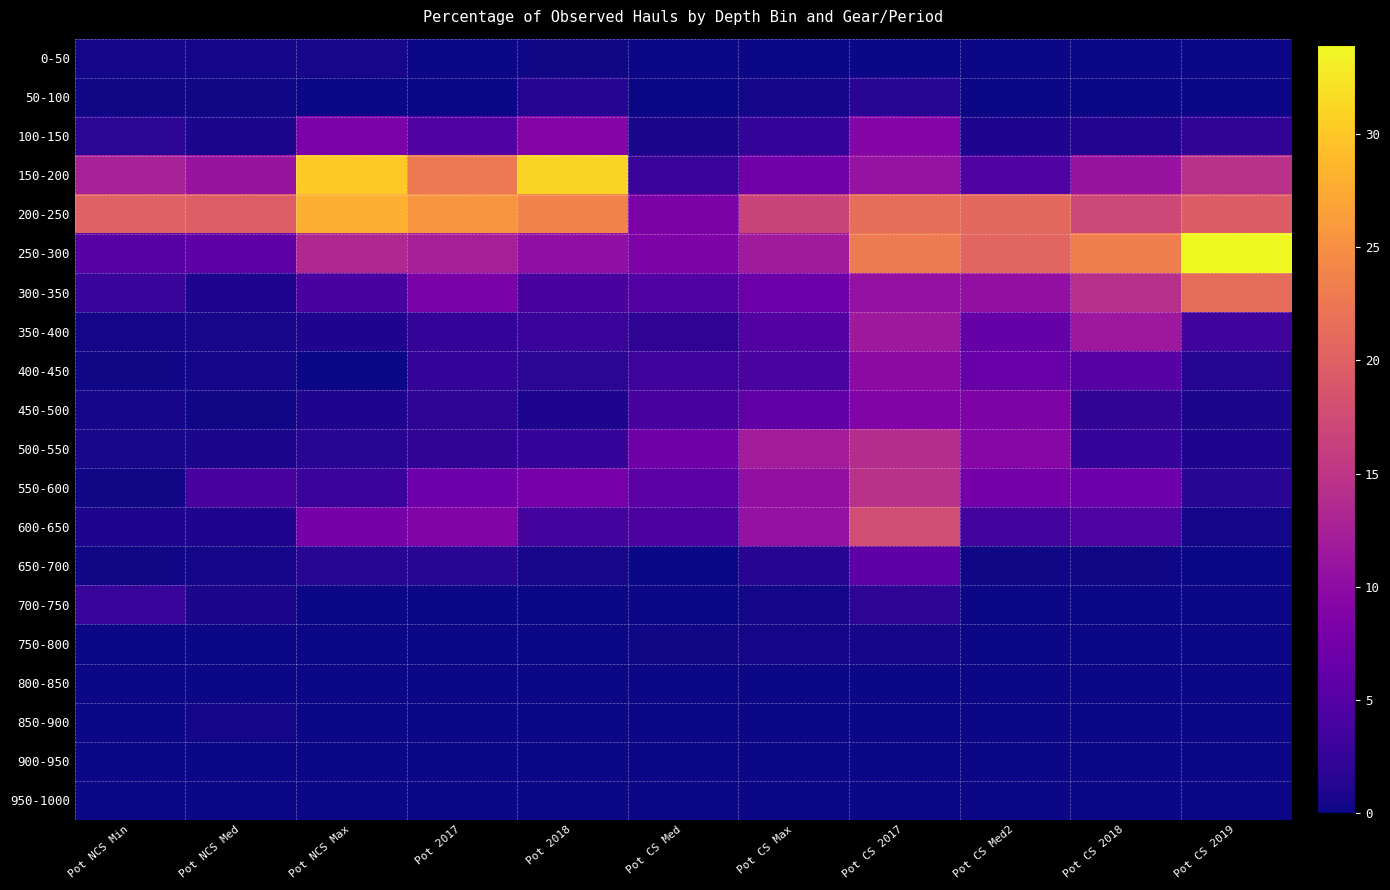

Reading left to right, transcribe all the data shown in this chart.

0-50: Pot NCS Min=0.4	Pot NCS Med=0.4	Pot NCS Max=0.6	Pot 2017=0.0	Pot 2018=0.2	Pot CS Med=0.0	Pot CS Max=0.0	Pot CS 2017=0.0	Pot CS Med2=0.1	Pot CS 2018=0.0	Pot CS 2019=0.0
50-100: Pot NCS Min=0.2	Pot NCS Med=0.1	Pot NCS Max=0.0	Pot 2017=0.0	Pot 2018=1.4	Pot CS Med=0.1	Pot CS Max=0.4	Pot CS 2017=1.6	Pot CS Med2=0.0	Pot CS 2018=0.1	Pot CS 2019=0.1
100-150: Pot NCS Min=1.7	Pot NCS Med=0.7	Pot NCS Max=8.3	Pot 2017=4.9	Pot 2018=9.1	Pot CS Med=0.7	Pot CS Max=2.5	Pot CS 2017=9.3	Pot CS Med2=0.9	Pot CS 2018=1.1	Pot CS 2019=2.2
150-200: Pot NCS Min=12.5	Pot NCS Med=10.9	Pot NCS Max=30.1	Pot 2017=22.7	Pot 2018=31.0	Pot CS Med=2.8	Pot CS Max=7.3	Pot CS 2017=10.8	Pot CS Med2=4.7	Pot CS 2018=10.9	Pot CS 2019=14.5
200-250: Pot NCS Min=20.1	Pot NCS Med=19.8	Pot NCS Max=27.9	Pot 2017=25.5	Pot 2018=23.7	Pot CS Med=8.5	Pot CS Max=16.7	Pot CS 2017=21.4	Pot CS Med2=20.9	Pot CS 2018=17.2	Pot CS 2019=19.5
250-300: Pot NCS Min=5.2	Pot NCS Med=5.8	Pot NCS Max=13.5	Pot 2017=12.4	Pot 2018=10.3	Pot CS Med=8.6	Pot CS Max=11.9	Pot CS 2017=22.9	Pot CS Med2=20.5	Pot CS 2018=23.3	Pot CS 2019=33.9
300-350: Pot NCS Min=2.7	Pot NCS Med=0.9	Pot NCS Max=3.8	Pot 2017=8.2	Pot 2018=4.0	Pot CS Med=4.8	Pot CS Max=7.0	Pot CS 2017=10.5	Pot CS Med2=10.3	Pot CS 2018=14.2	Pot CS 2019=21.3
350-400: Pot NCS Min=0.3	Pot NCS Med=0.6	Pot NCS Max=1.0	Pot 2017=2.3	Pot 2018=2.8	Pot CS Med=2.1	Pot CS Max=5.0	Pot CS 2017=11.6	Pot CS Med2=6.4	Pot CS 2018=11.5	Pot CS 2019=3.4
400-450: Pot NCS Min=0.3	Pot NCS Med=0.4	Pot NCS Max=0.0	Pot 2017=2.5	Pot 2018=1.8	Pot CS Med=3.3	Pot CS Max=4.2	Pot CS 2017=9.9	Pot CS Med2=6.7	Pot CS 2018=5.2	Pot CS 2019=1.3
450-500: Pot NCS Min=0.4	Pot NCS Med=0.1	Pot NCS Max=1.0	Pot 2017=2.0	Pot 2018=0.8	Pot CS Med=4.0	Pot CS Max=6.0	Pot CS 2017=8.9	Pot CS Med2=8.6	Pot CS 2018=2.1	Pot CS 2019=0.8
500-550: Pot NCS Min=0.6	Pot NCS Med=0.7	Pot NCS Max=1.6	Pot 2017=2.1	Pot 2018=2.6	Pot CS Med=7.2	Pot CS Max=12.1	Pot CS 2017=13.9	Pot CS Med2=9.4	Pot CS 2018=2.6	Pot CS 2019=0.9
550-600: Pot NCS Min=0.2	Pot NCS Med=4.0	Pot NCS Max=2.9	Pot 2017=7.0	Pot 2018=7.8	Pot CS Med=5.5	Pot CS Max=10.4	Pot CS 2017=14.5	Pot CS Med2=7.6	Pot CS 2018=7.1	Pot CS 2019=1.7
600-650: Pot NCS Min=1.0	Pot NCS Med=1.1	Pot NCS Max=7.7	Pot 2017=8.8	Pot 2018=3.8	Pot CS Med=4.4	Pot CS Max=10.7	Pot CS 2017=17.7	Pot CS Med2=3.7	Pot CS 2018=4.5	Pot CS 2019=0.4
650-700: Pot NCS Min=0.2	Pot NCS Med=0.3	Pot NCS Max=1.6	Pot 2017=1.6	Pot 2018=0.6	Pot CS Med=0.1	Pot CS Max=1.5	Pot CS 2017=5.9	Pot CS Med2=0.2	Pot CS 2018=0.2	Pot CS 2019=0.0
700-750: Pot NCS Min=2.7	Pot NCS Med=0.7	Pot NCS Max=0.0	Pot 2017=0.0	Pot 2018=0.0	Pot CS Med=0.1	Pot CS Max=0.3	Pot CS 2017=1.9	Pot CS Med2=0.1	Pot CS 2018=0.0	Pot CS 2019=0.0
750-800: Pot NCS Min=0.0	Pot NCS Med=0.0	Pot NCS Max=0.0	Pot 2017=0.0	Pot 2018=0.0	Pot CS Med=0.2	Pot CS Max=0.3	Pot CS 2017=0.4	Pot CS Med2=0.0	Pot CS 2018=0.0	Pot CS 2019=0.0
800-850: Pot NCS Min=0.0	Pot NCS Med=0.0	Pot NCS Max=0.0	Pot 2017=0.0	Pot 2018=0.0	Pot CS Med=0.1	Pot CS Max=0.1	Pot CS 2017=0.1	Pot CS Med2=0.0	Pot CS 2018=0.0	Pot CS 2019=0.0
850-900: Pot NCS Min=0.0	Pot NCS Med=0.3	Pot NCS Max=0.0	Pot 2017=0.0	Pot 2018=0.0	Pot CS Med=0.0	Pot CS Max=0.0	Pot CS 2017=0.0	Pot CS Med2=0.0	Pot CS 2018=0.0	Pot CS 2019=0.0
900-950: Pot NCS Min=0.0	Pot NCS Med=0.0	Pot NCS Max=0.0	Pot 2017=0.0	Pot 2018=0.0	Pot CS Med=0.1	Pot CS Max=0.1	Pot CS 2017=0.1	Pot CS Med2=0.0	Pot CS 2018=0.0	Pot CS 2019=0.0
950-1000: Pot NCS Min=0.0	Pot NCS Med=0.0	Pot NCS Max=0.0	Pot 2017=0.0	Pot 2018=0.0	Pot CS Med=0.0	Pot CS Max=0.0	Pot CS 2017=0.0	Pot CS Med2=0.0	Pot CS 2018=0.0	Pot CS 2019=0.0